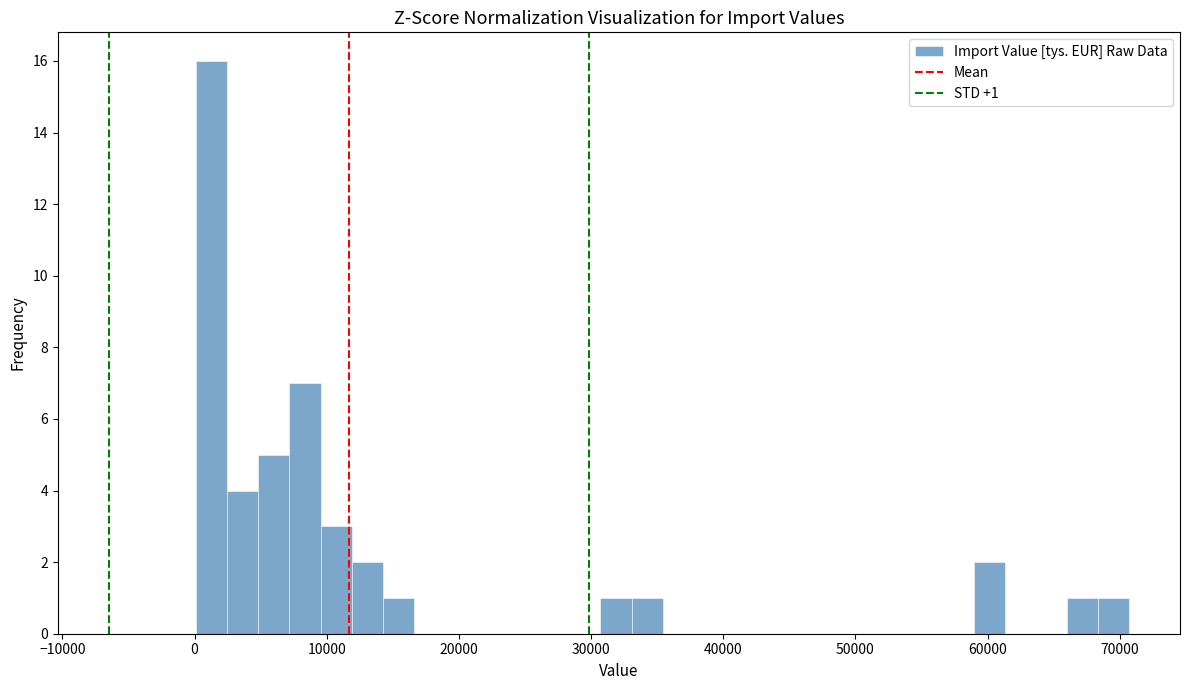

Read against the x-axis, roughly where is the centre of the tallest bar?

1000